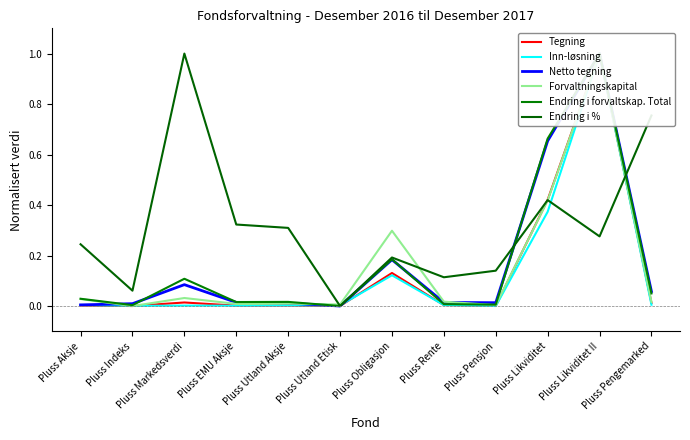

What is the total value across all series at Pluss Aksje?

0.3